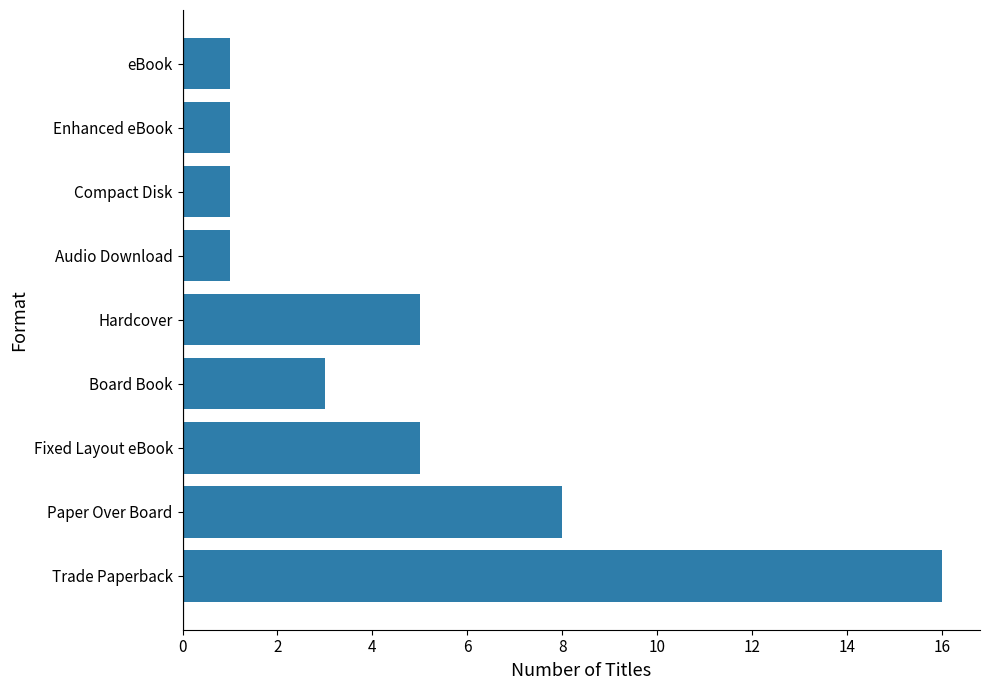

The chart shows a value of 0 at Enhanced eBook. True or false?

False